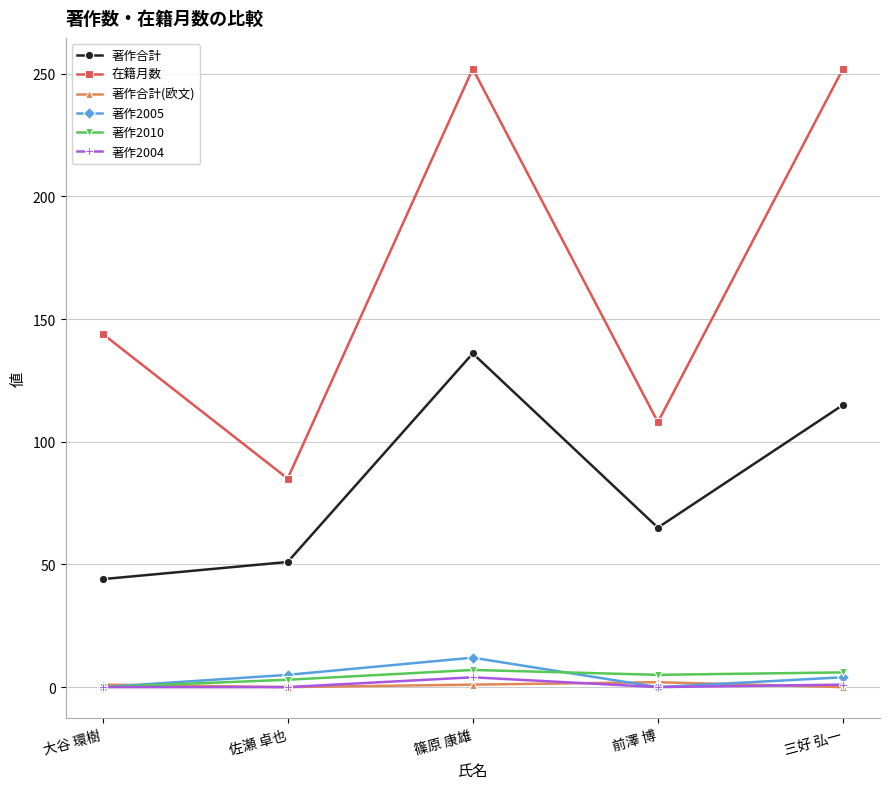

Which category has the lowest value in the 著作2010 series?

大谷 環樹